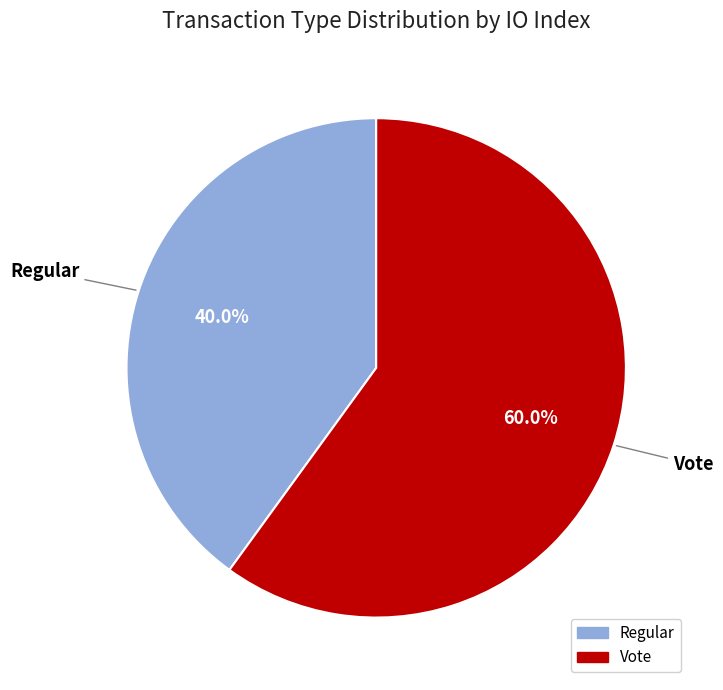

The Regular slice represents 40% of the pie. True or false?

True